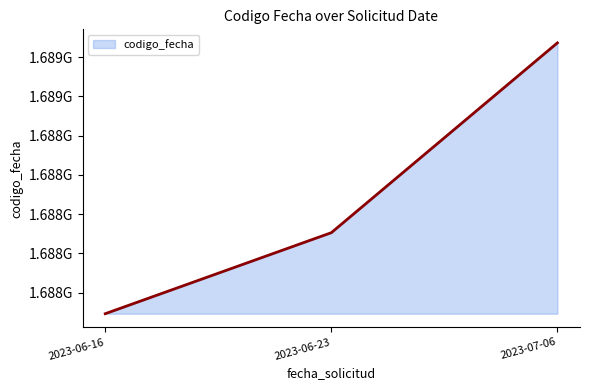

Which category has the lowest value across all series?

2023-06-16